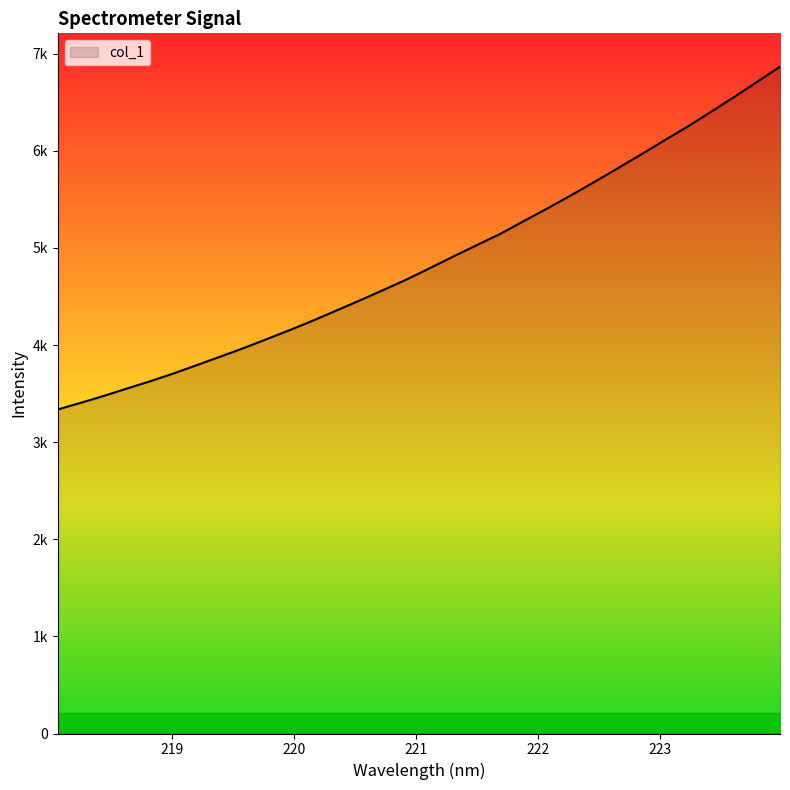

Which category has the lowest value across all series?

218.0596